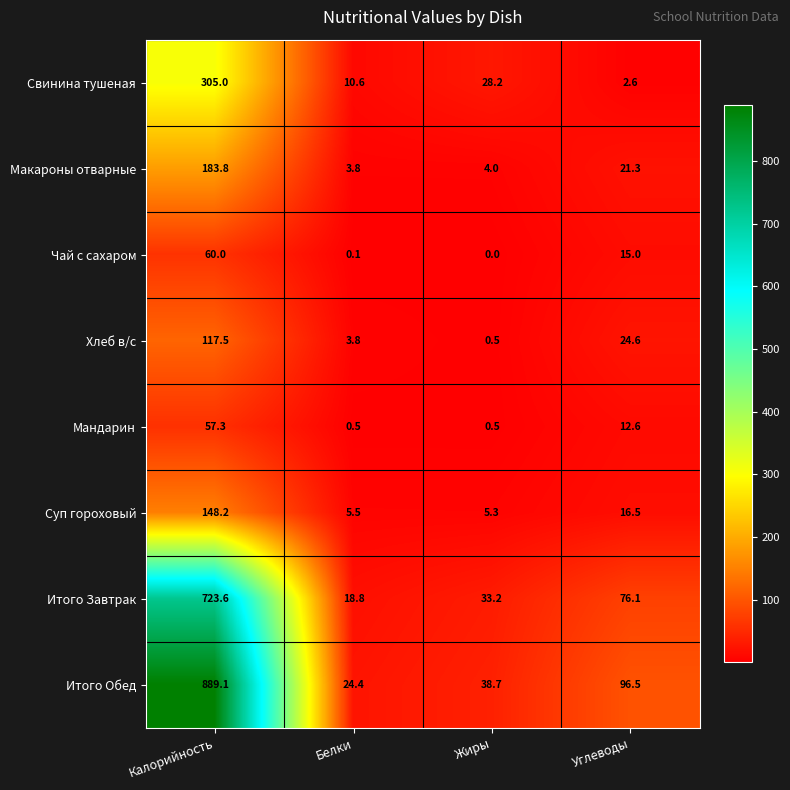

What value does the Суп гороховый series have at Калорийность?

148.2